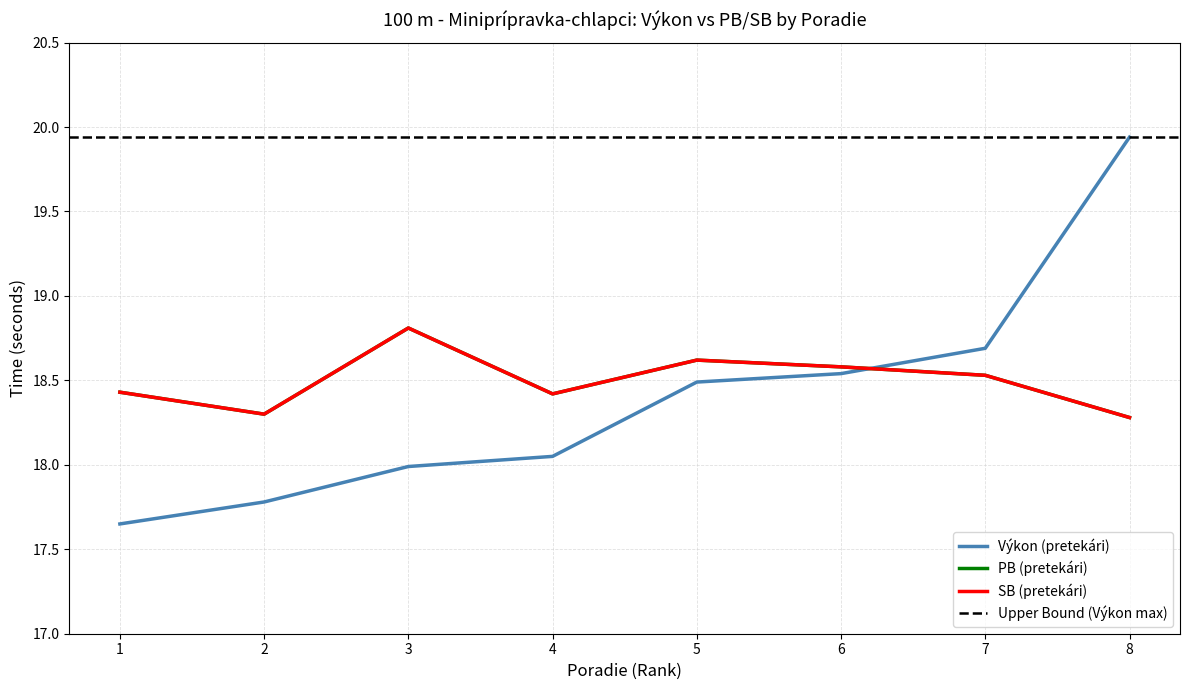

Where is the first local minimum for PB?

2